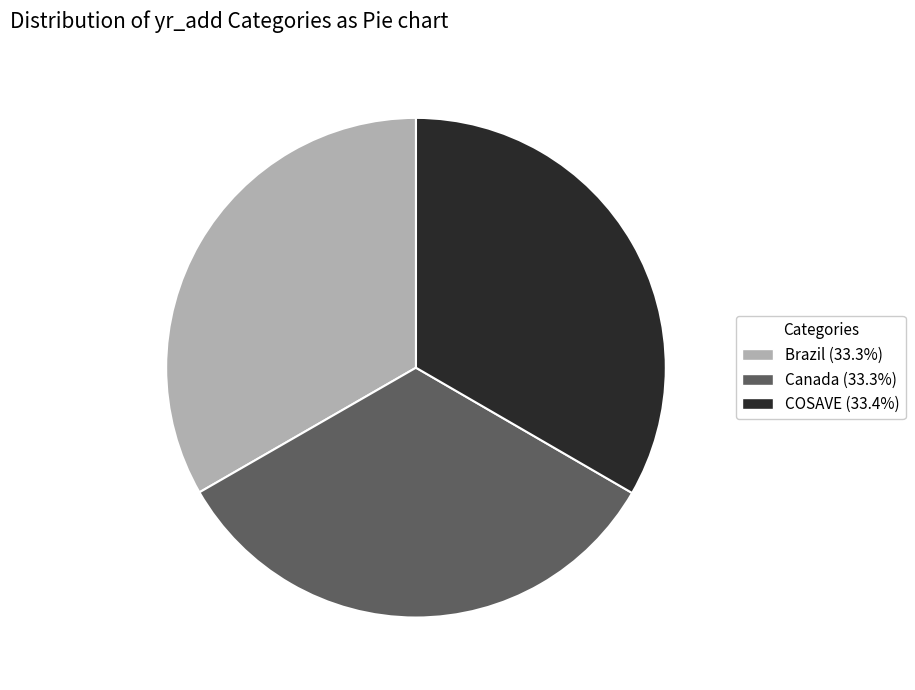

Do Canada and COSAVE together represent more than half of the pie?

Yes